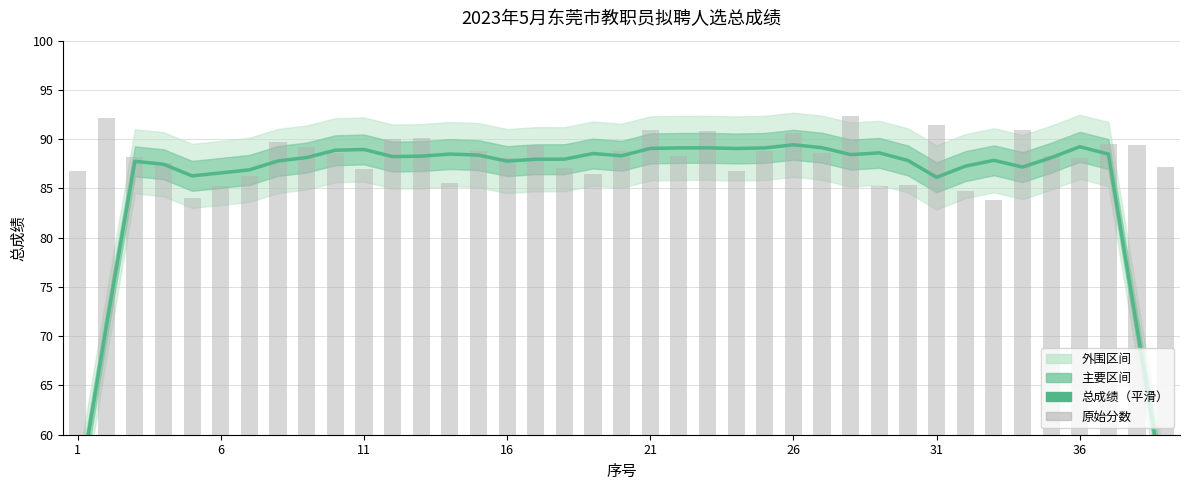

What is the sum of the 总成绩（平滑） values at 11 and 36?

176.2